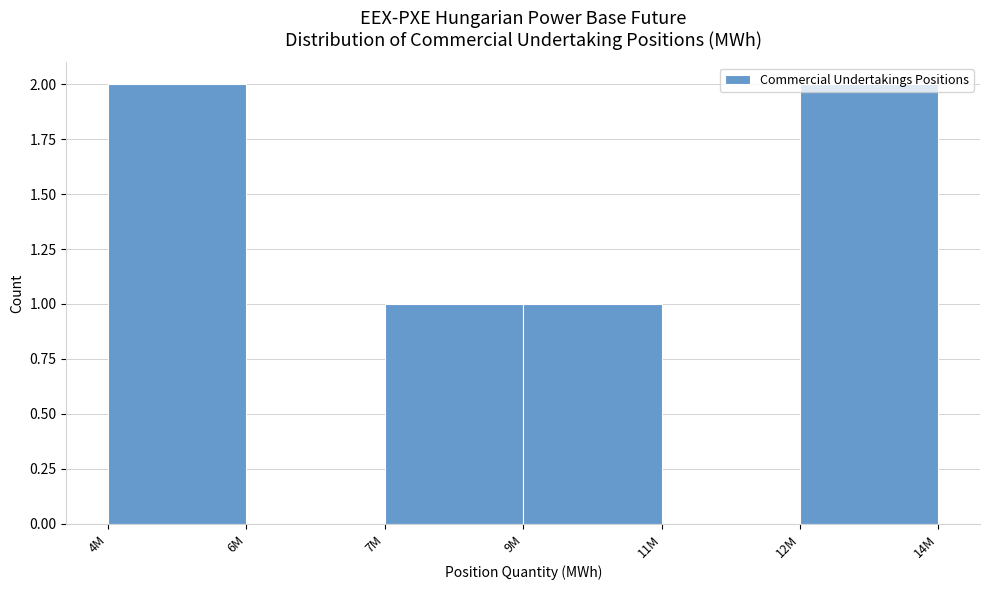

What is the ratio of the value at 4M to the value at 7M?

2.0